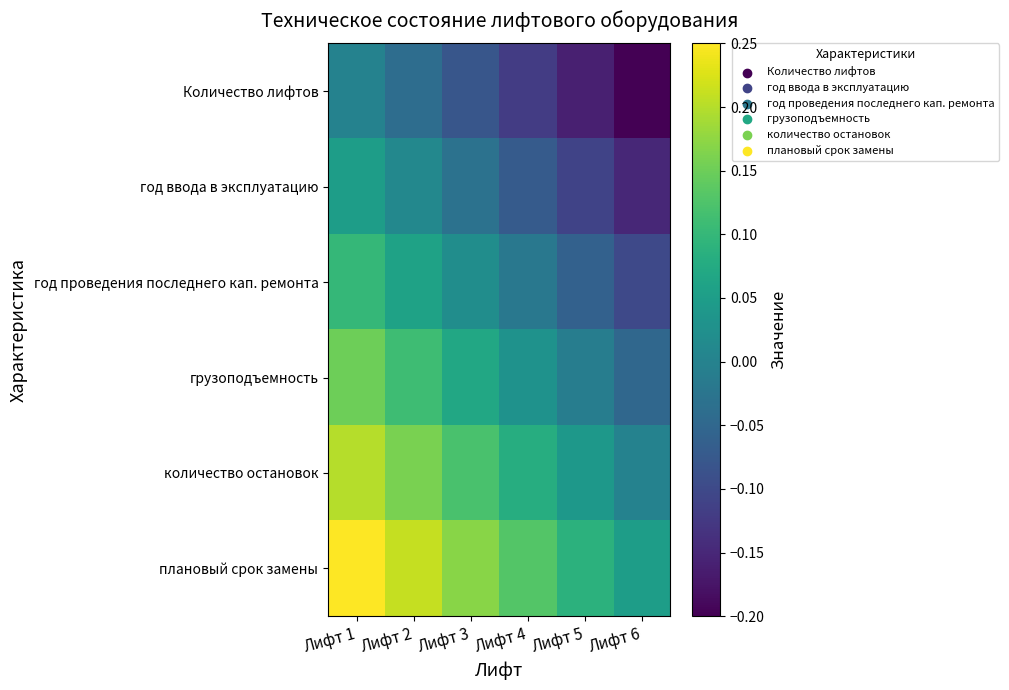

Reading left to right, what are all the values shown in this chart?

Количество лифтов: Лифт 1=0.0	Лифт 2=-0.0	Лифт 3=-0.1	Лифт 4=-0.1	Лифт 5=-0.2	Лифт 6=-0.2
год ввода в эксплуатацию: Лифт 1=0.1	Лифт 2=0.0	Лифт 3=-0.0	Лифт 4=-0.1	Лифт 5=-0.1	Лифт 6=-0.2
год проведения последнего кап. ремонта: Лифт 1=0.1	Лифт 2=0.1	Лифт 3=0.0	Лифт 4=-0.0	Лифт 5=-0.1	Лифт 6=-0.1
грузоподъемность: Лифт 1=0.2	Лифт 2=0.1	Лифт 3=0.1	Лифт 4=0.0	Лифт 5=-0.0	Лифт 6=-0.0
количество остановок: Лифт 1=0.2	Лифт 2=0.2	Лифт 3=0.1	Лифт 4=0.1	Лифт 5=0.0	Лифт 6=0.0
плановый срок замены: Лифт 1=0.2	Лифт 2=0.2	Лифт 3=0.2	Лифт 4=0.1	Лифт 5=0.1	Лифт 6=0.0